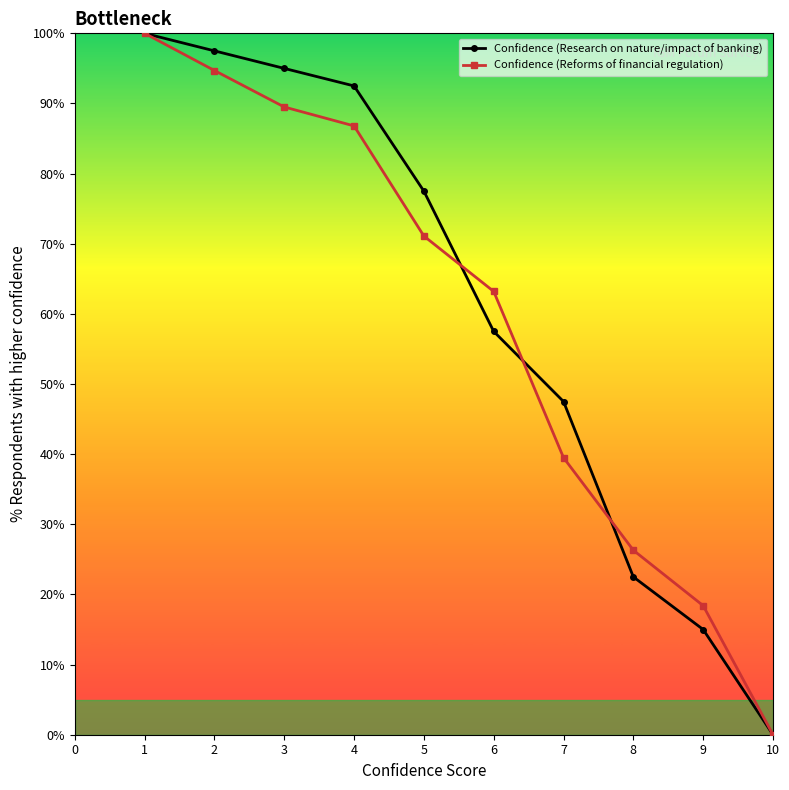

Where is Confidence (Research on nature/impact of banking) nearest to the value 50?

7